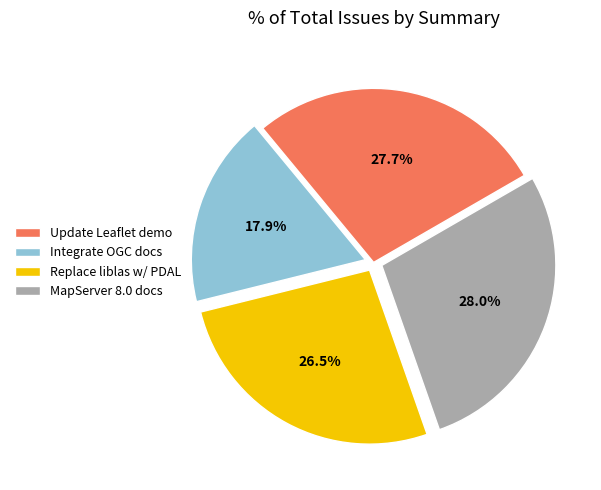

Which category has the smallest portion of the pie?

Integrate OGC docs